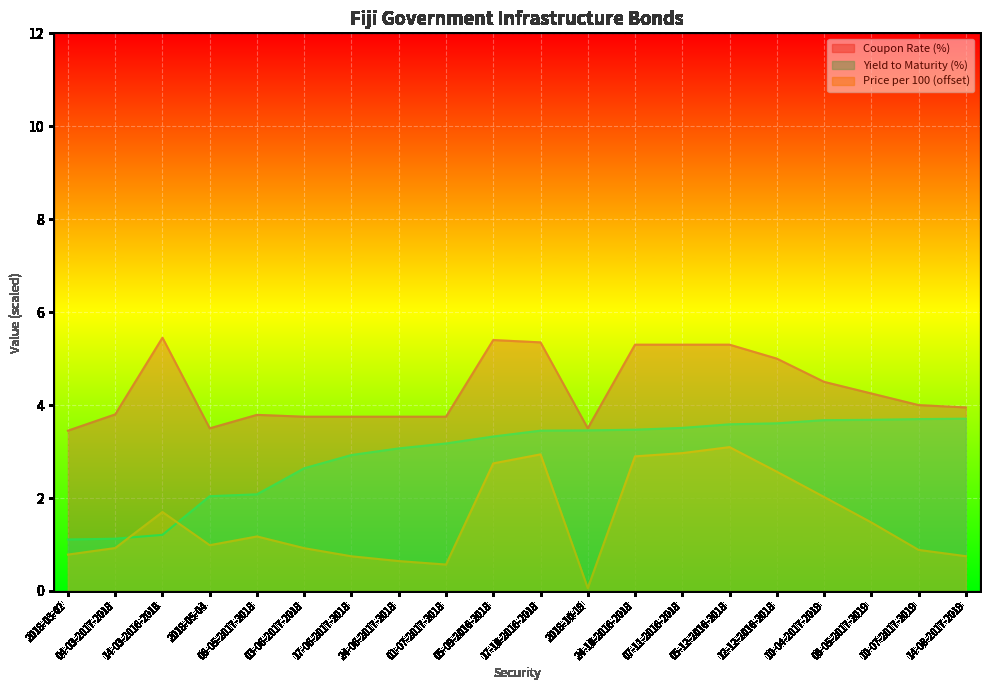

Between which two adjacent categories do Price per 100 and Yield to Maturity first intersect?

04-03-2017-2018 and 14-03-2016-2018